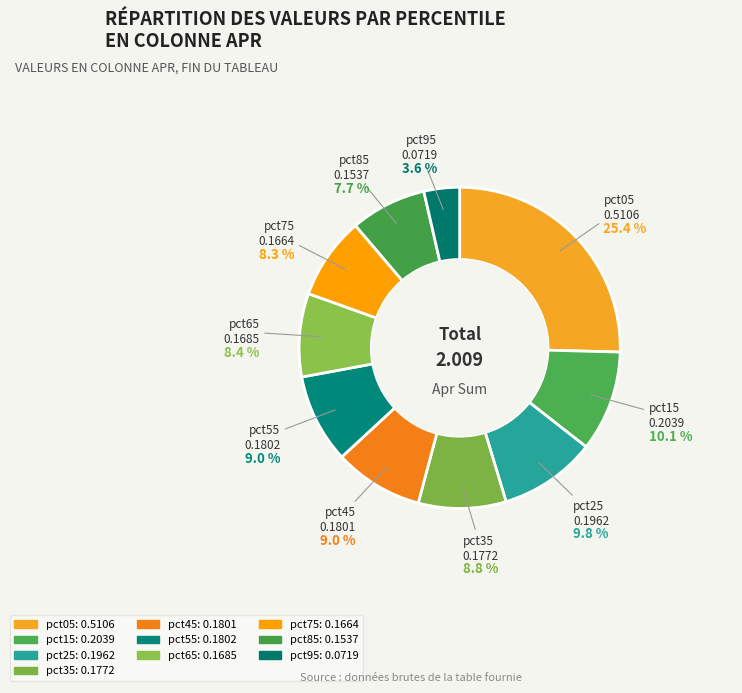

Is it true that pct25 is 10% of the pie?

True